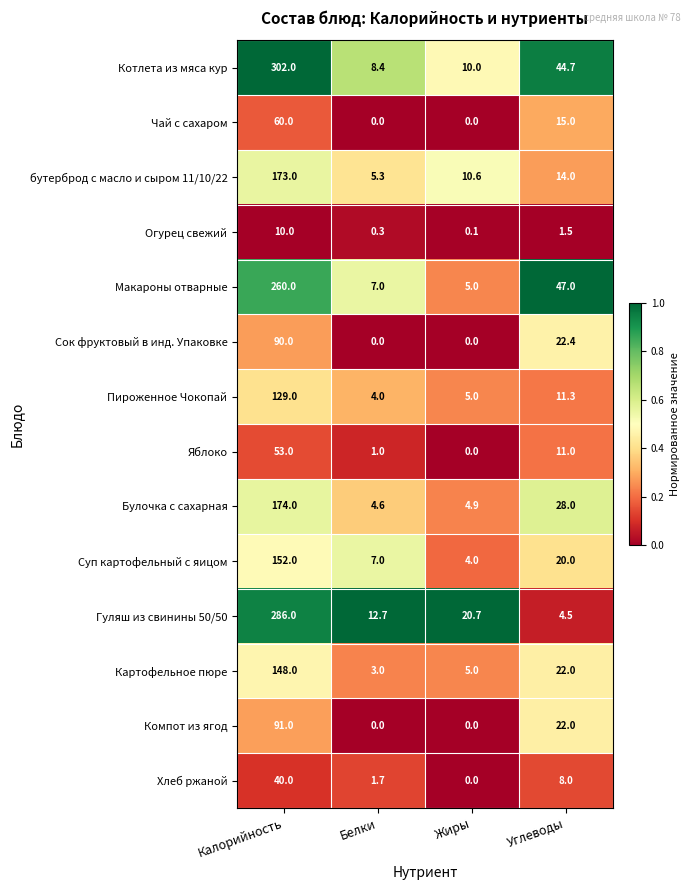

How many distinct data groups are displayed?

14